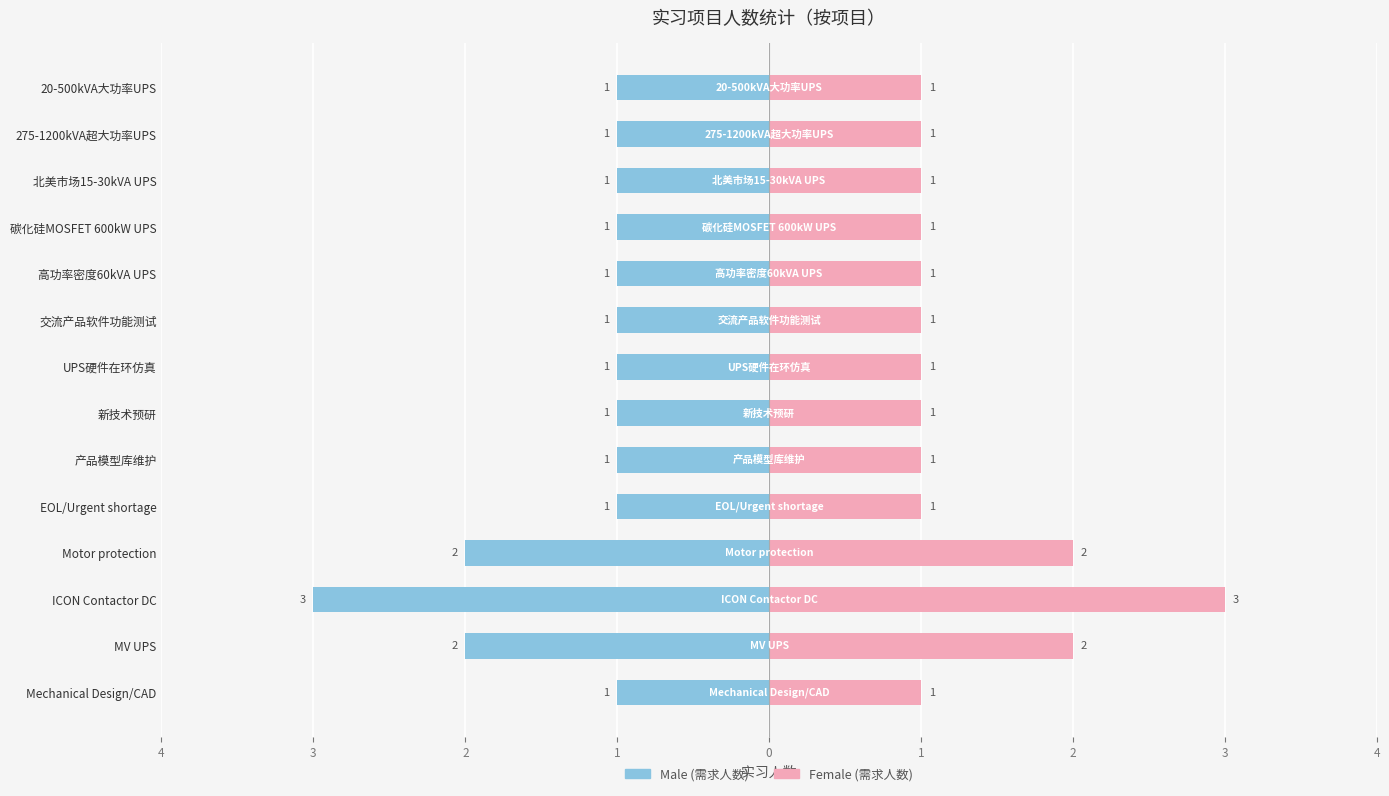

Is the value of Female at ICON Contactor DC greater than the value of Male at 产品模型库维护?

Yes